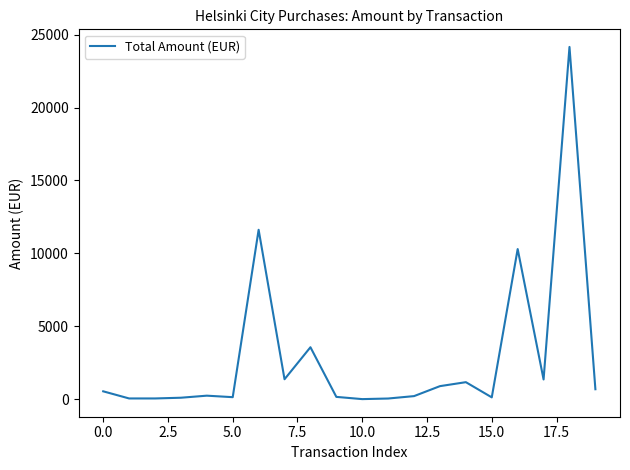

At which label does the data first exceed 534?

0.0